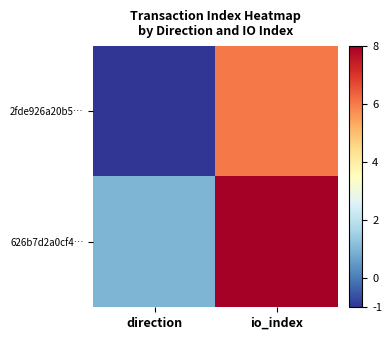

Which category has the lowest value across all series?

direction